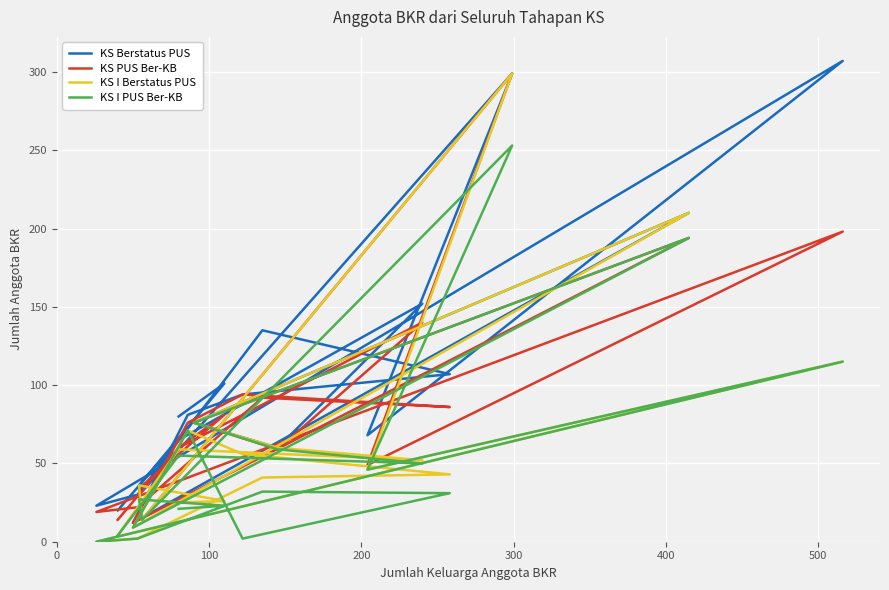

How many distinct data groups are displayed?

4